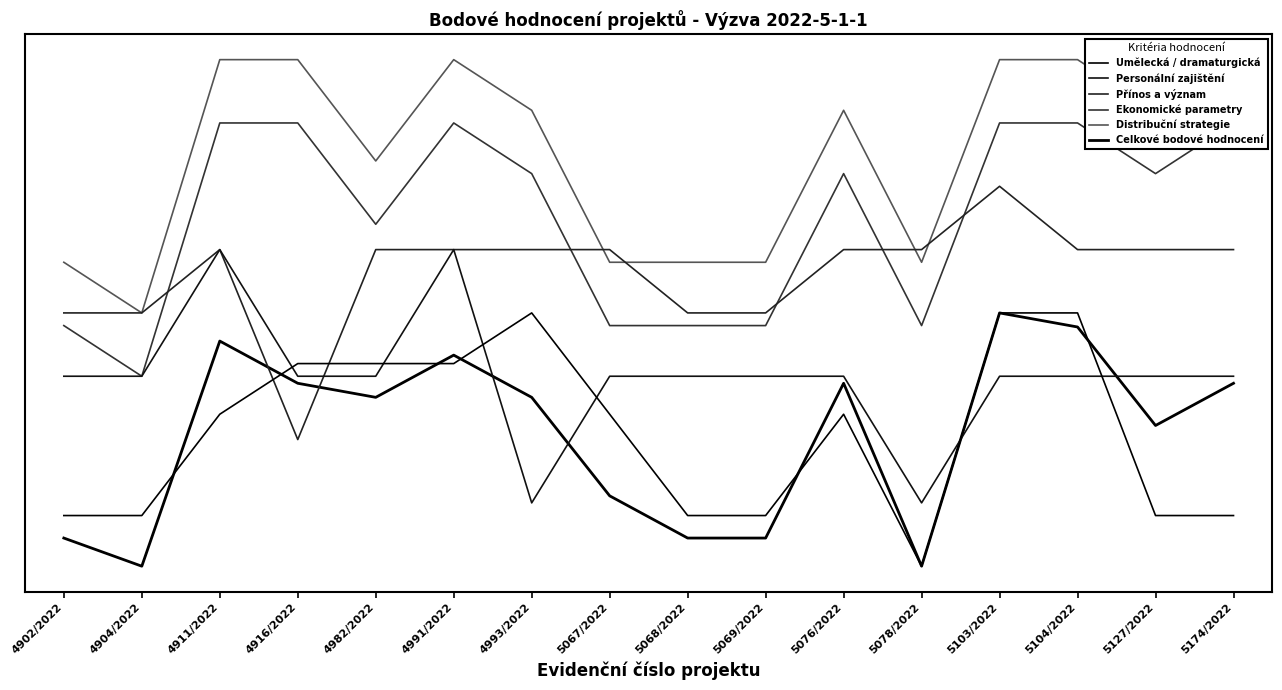

Where is the first local minimum for Celkové bodové hodnocení?

4904/2022